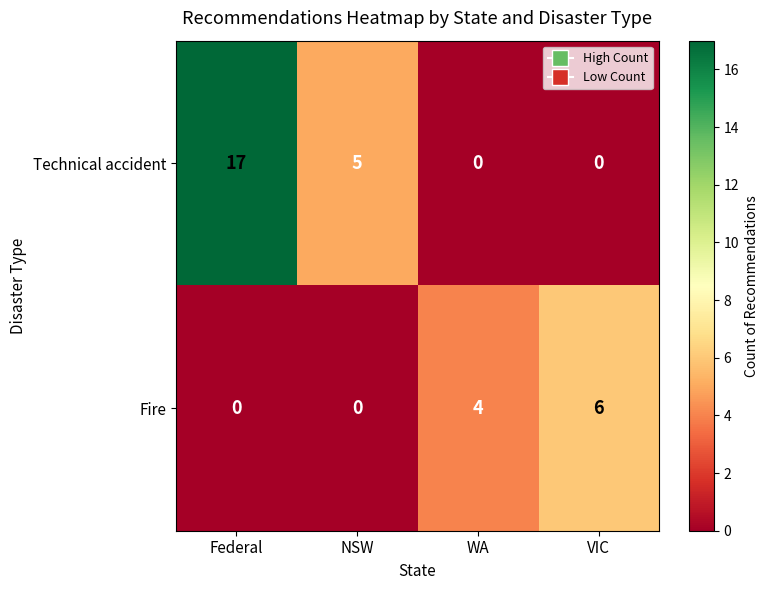

What is the average value of the Fire series?

2